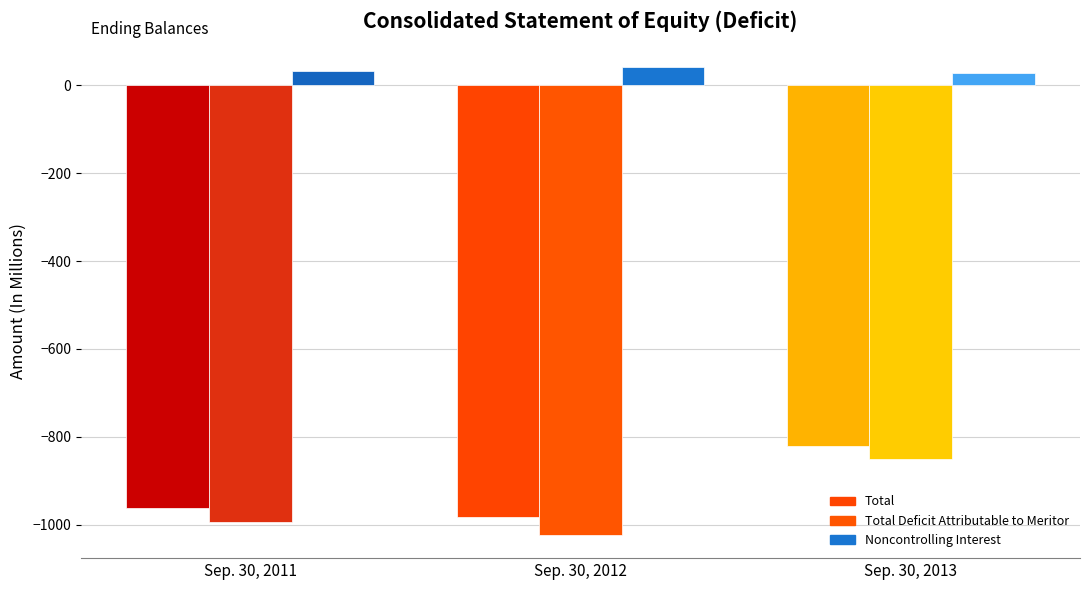

Reading left to right, extract all data points from this chart.

Total: -961	-982	-822
Total Deficit Attributable to Meritor: -995	-1023	-850
Noncontrolling Interest: 34	41	28